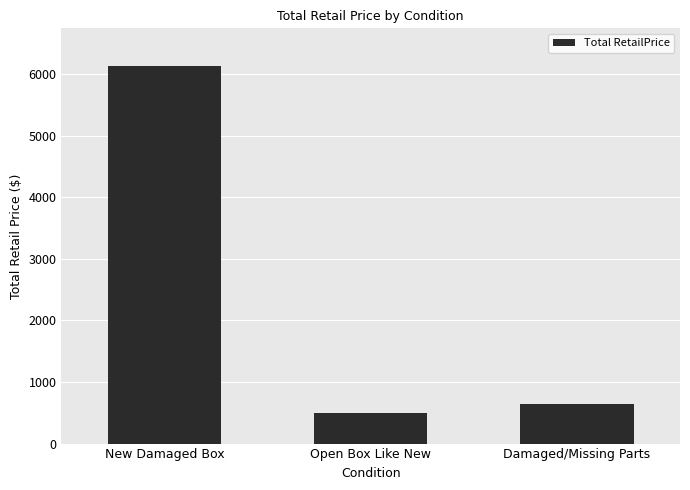

How many data points are less than 639?

1